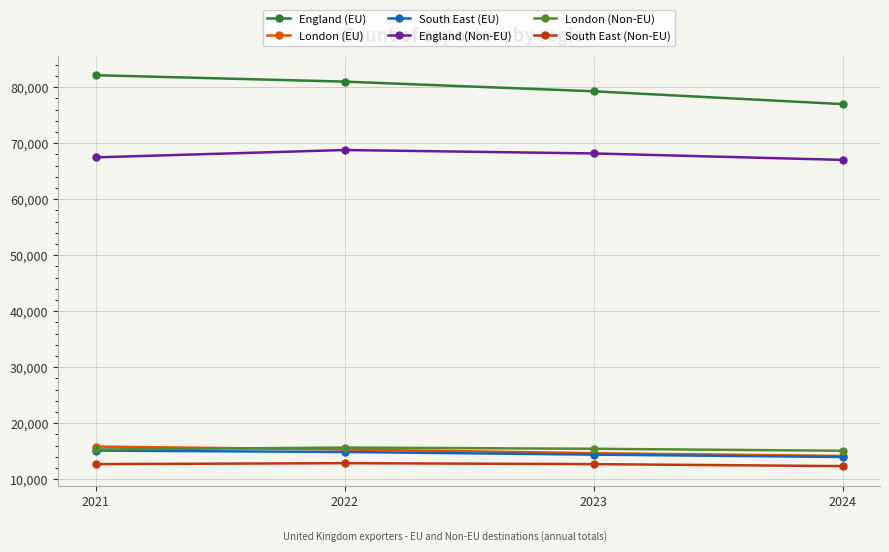

What is the value of the England (Non-EU) point at the 1st from the left?

67466